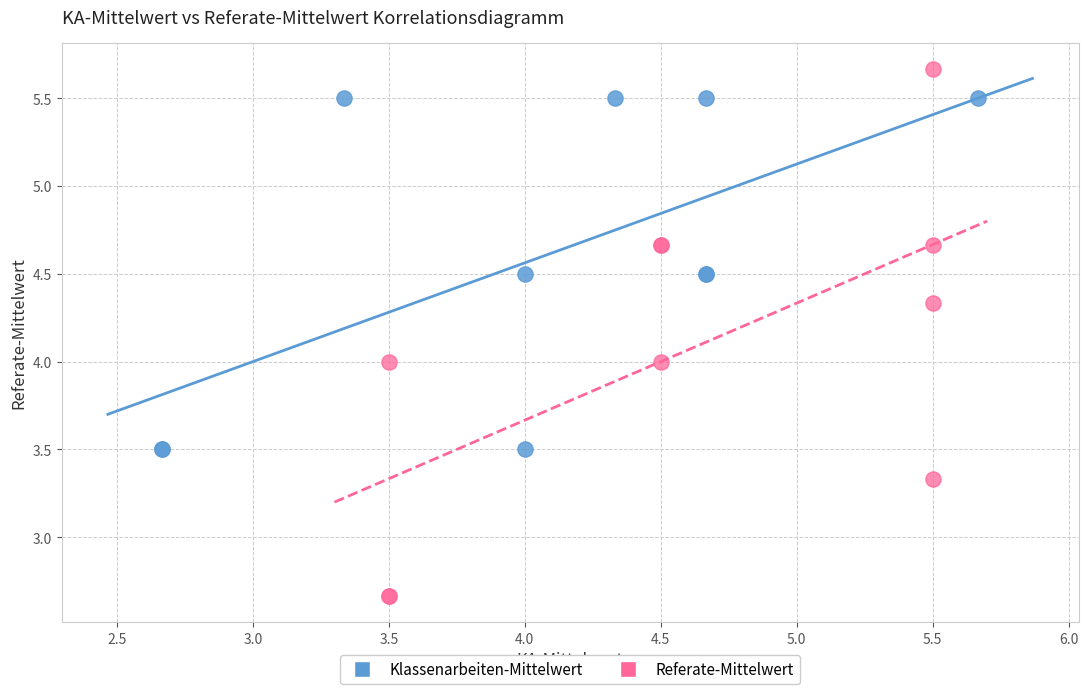

Which series reaches the minimum Y coordinate?

Referate-Mittelwert